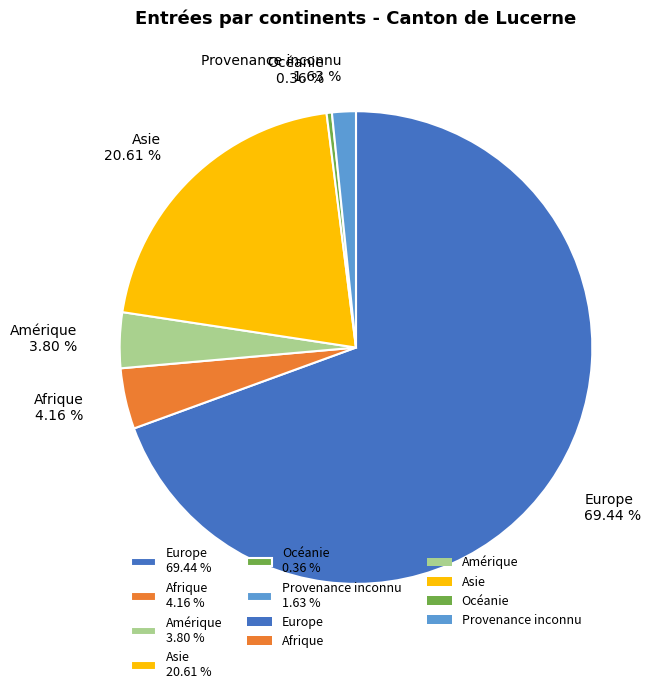

Is the sum of Amérique and Provenance inconnu greater than half?

No